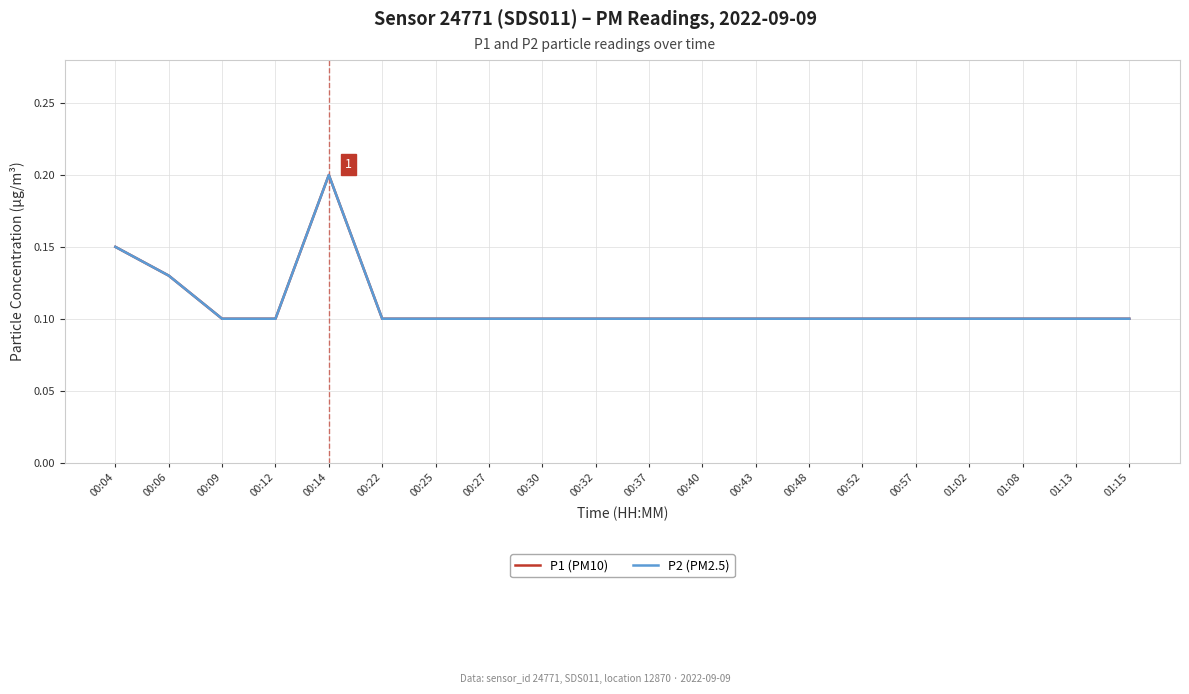

Is this an area chart (filled region under the line)?

No